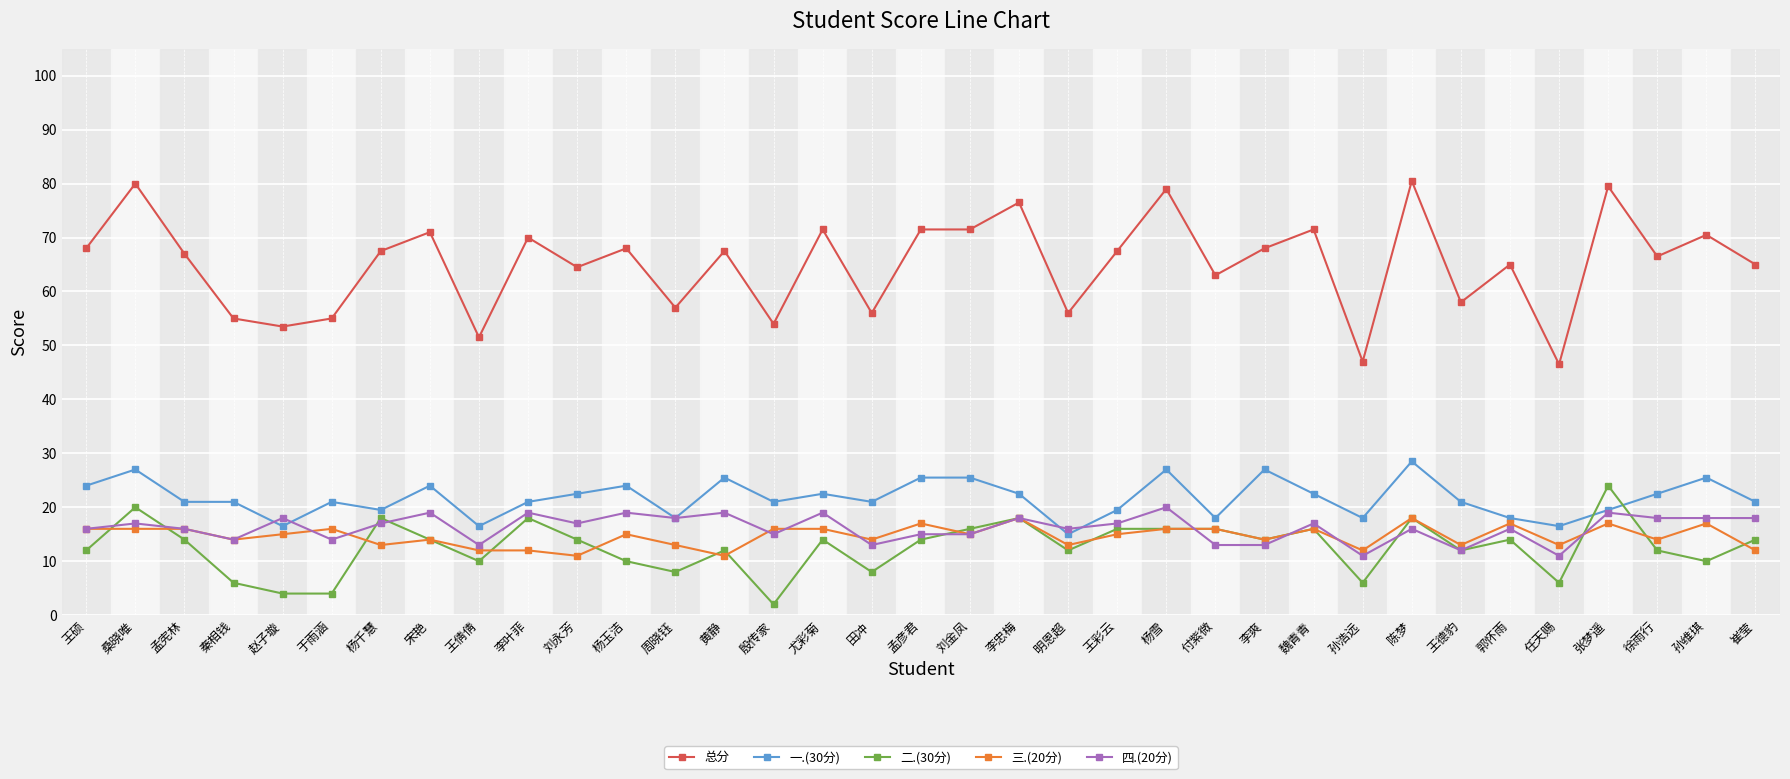

True or false: 二.(30分) has more than 2 points higher than both neighbors.

True